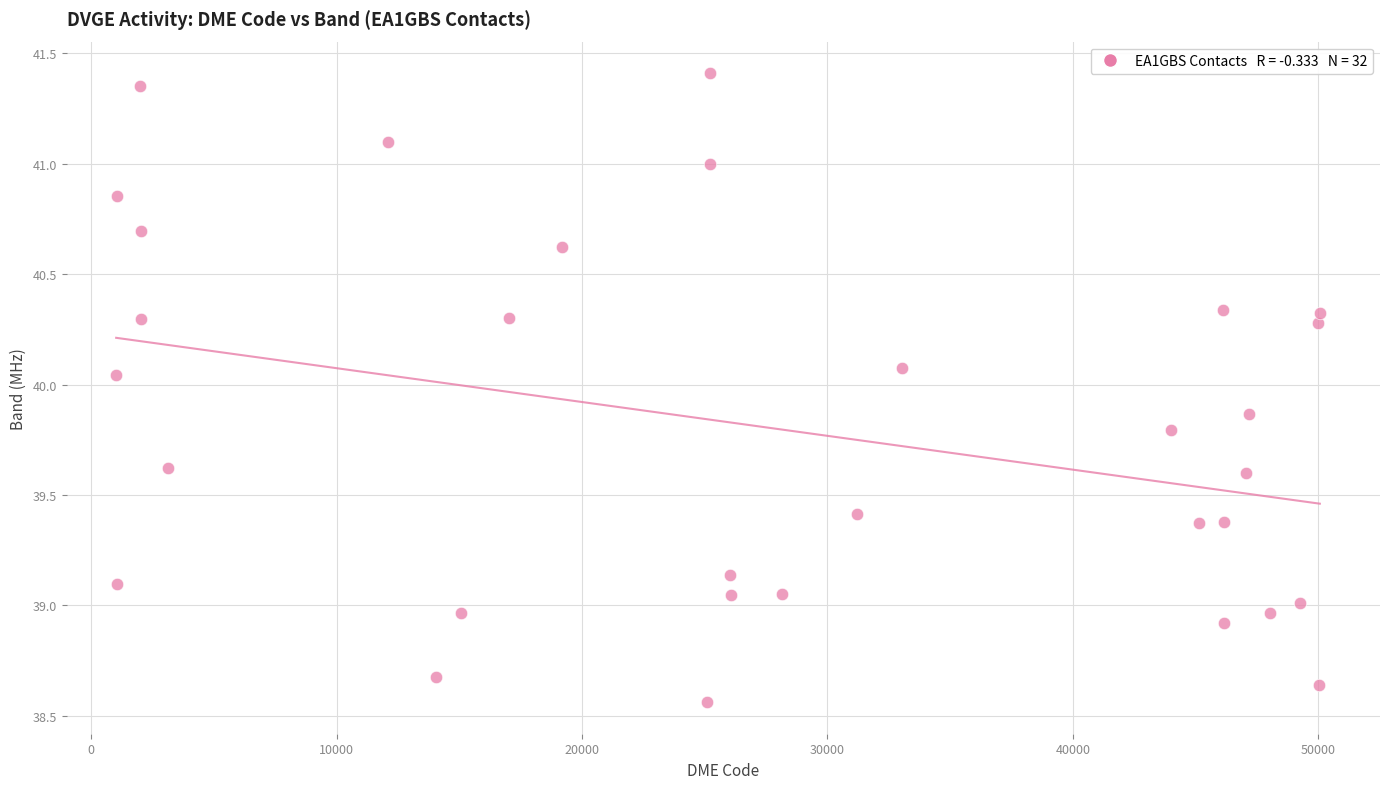

What is the range of Y values (max minus min)?

2.8